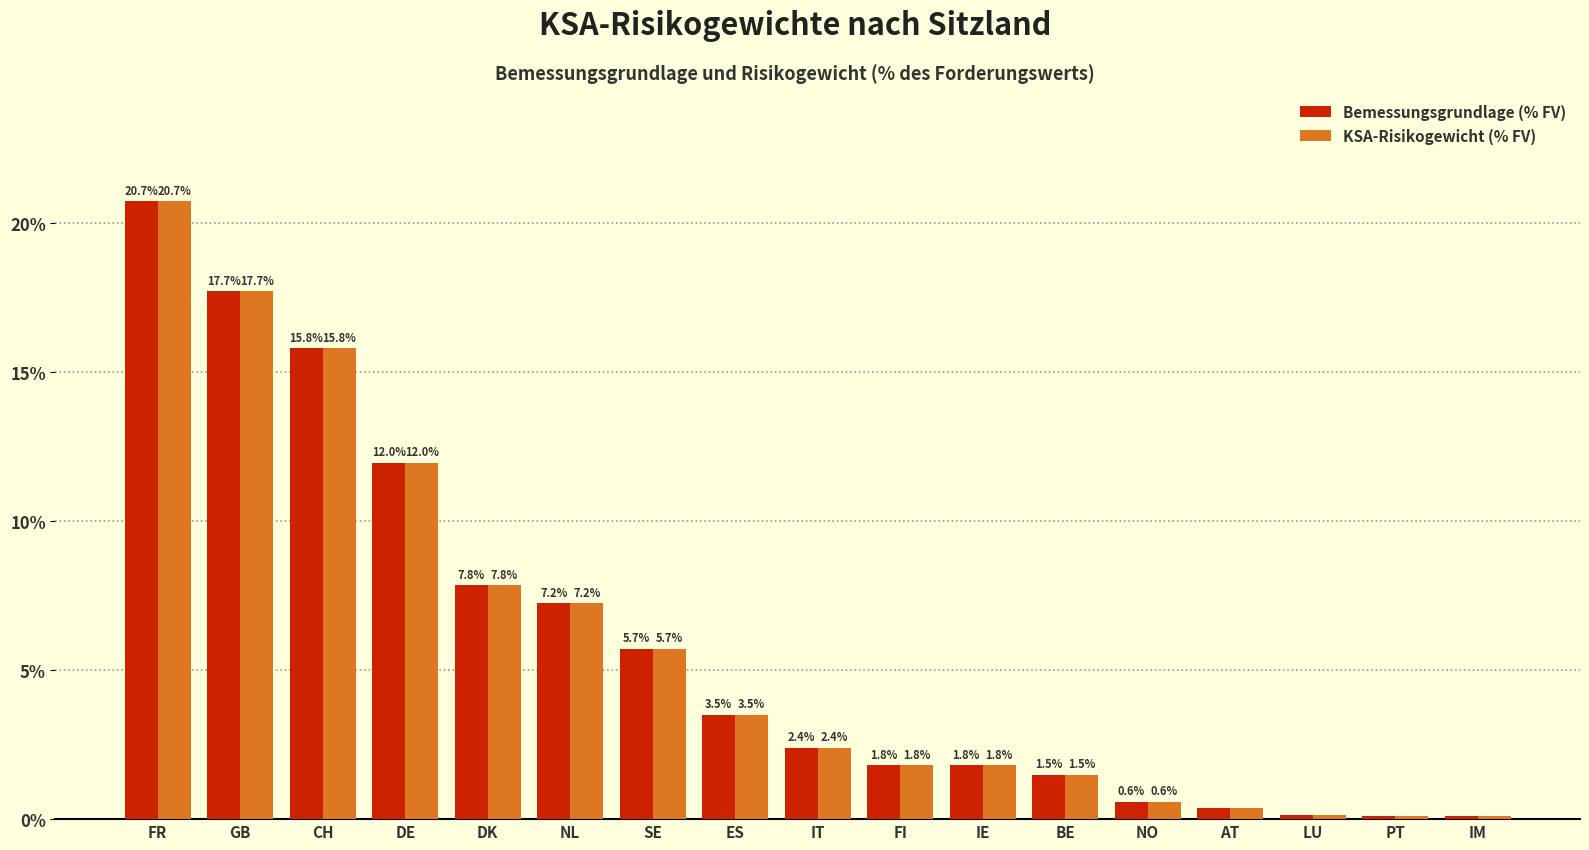

True or false: Bemessungsgrundlage (% FV) has a value of 12.0 at DK.

False